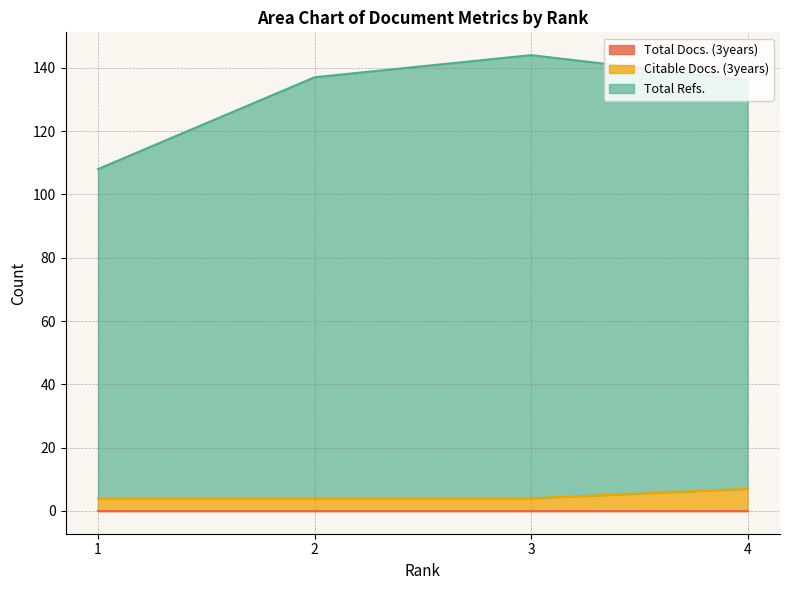

True or false: Citable Docs. (3years) and Total Refs. cross at least once.

False